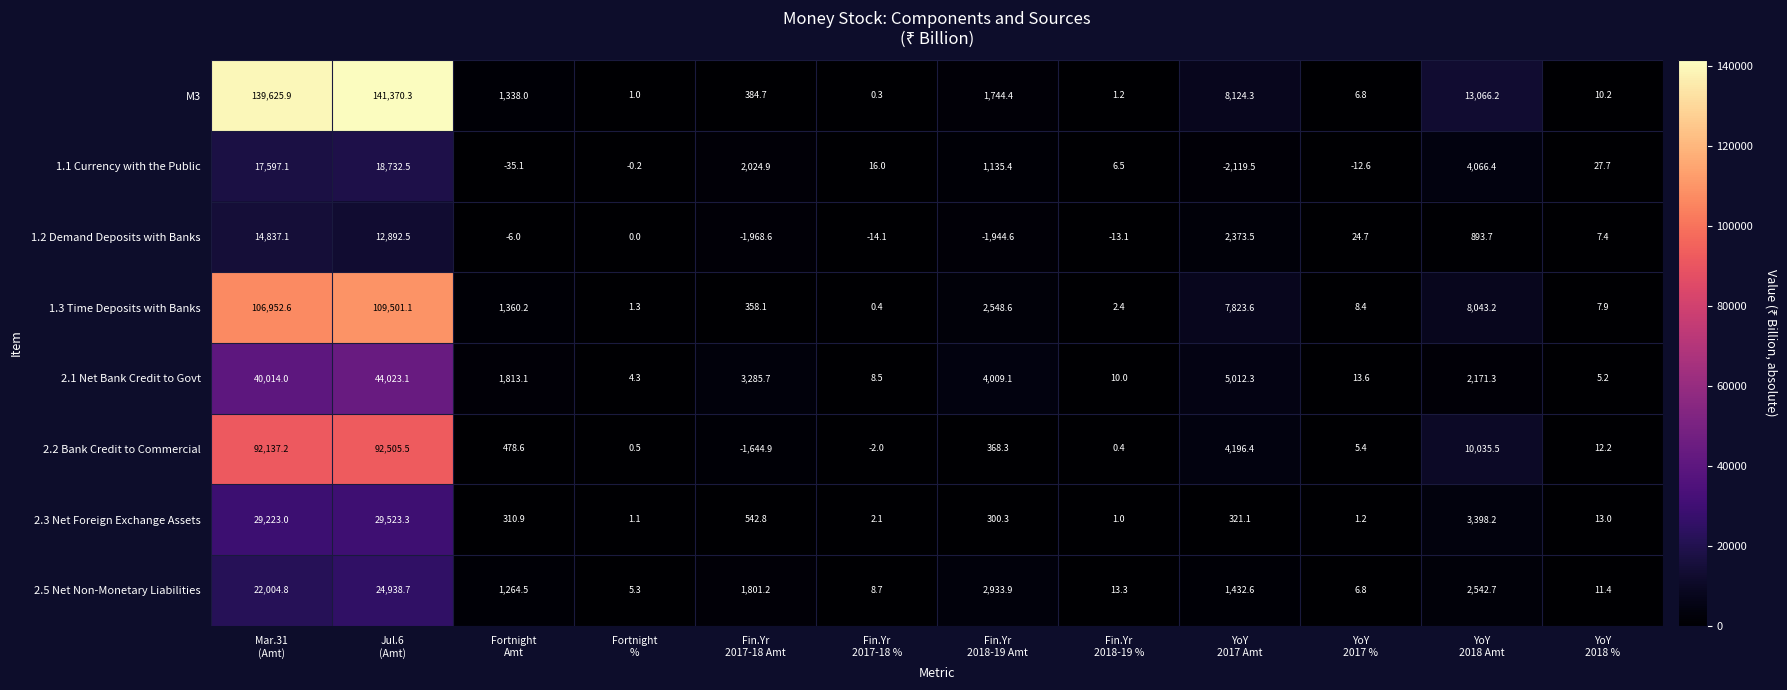

Which series has the largest range (max minus min)?

M3